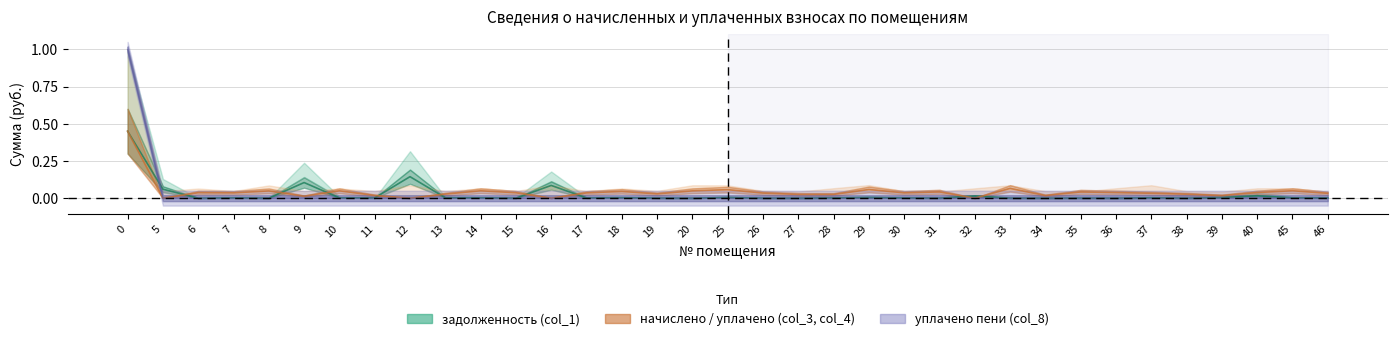

Where is начислено (col_3) nearest to the value 0?

5